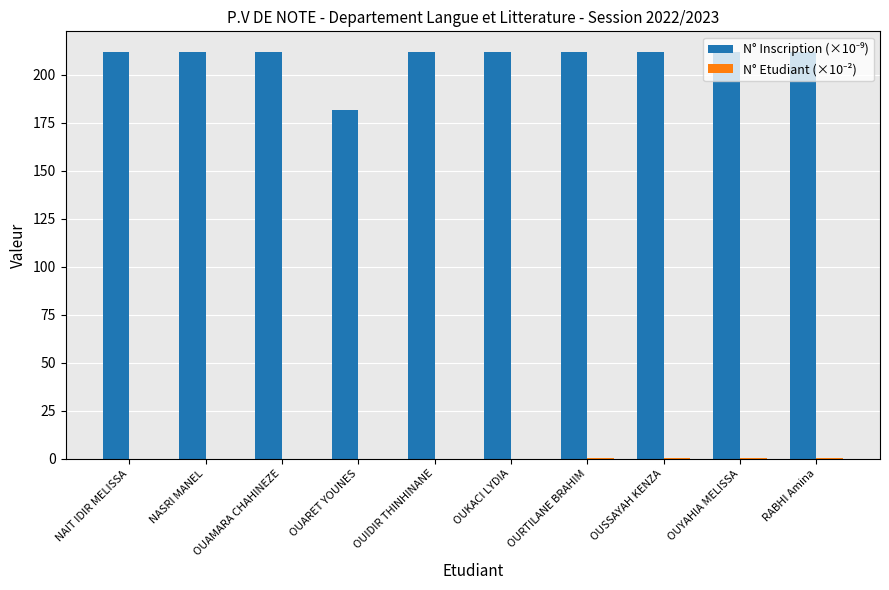

What is the maximum value shown in the chart?

212.1